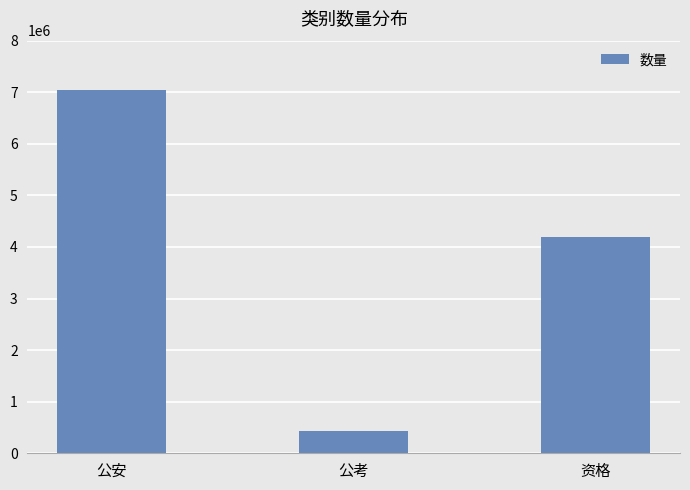

List the labels in order of value, smallest first.

公考, 资格, 公安